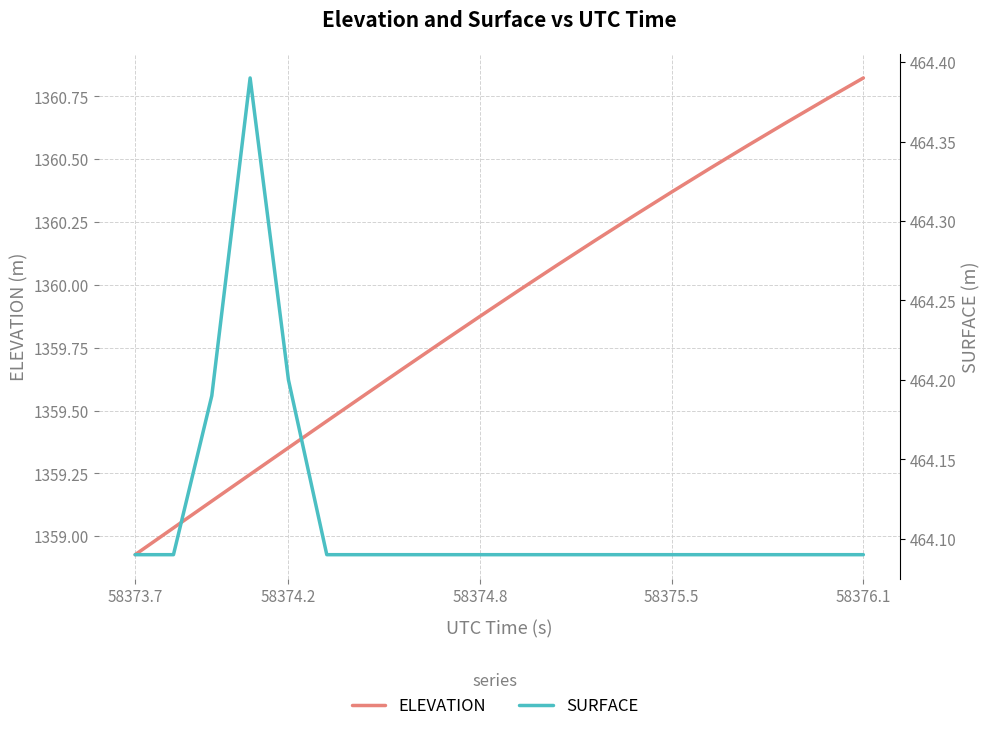

What is the sum of the SURFACE values at 10 and 14?

928.2